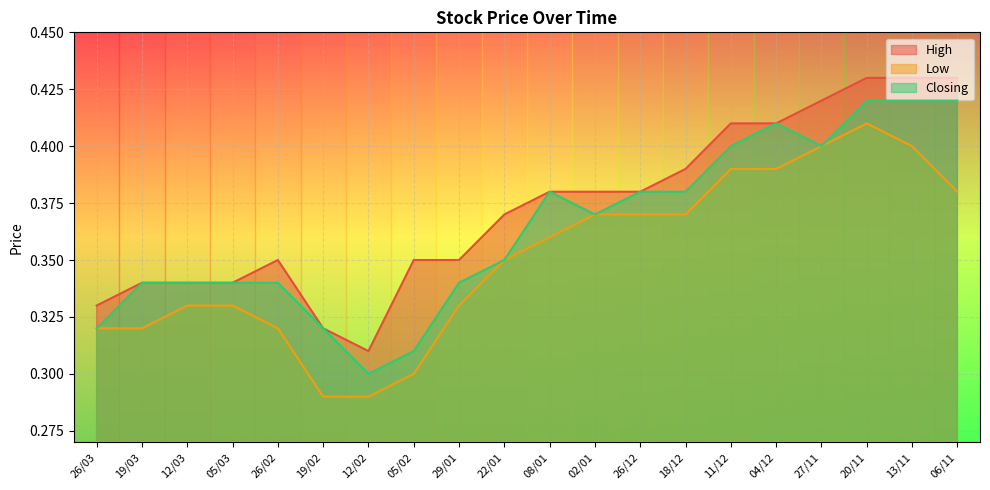

How many Low values are between 0 and 1?

20